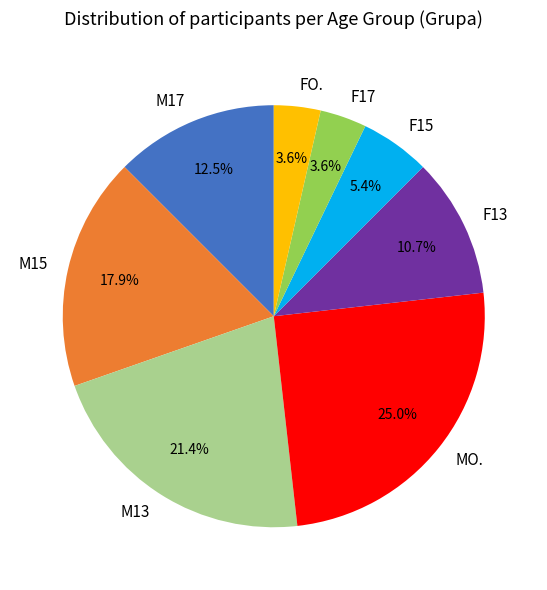

To the nearest percent, what is the difference between the M15 and M17 slice percentages?

5%